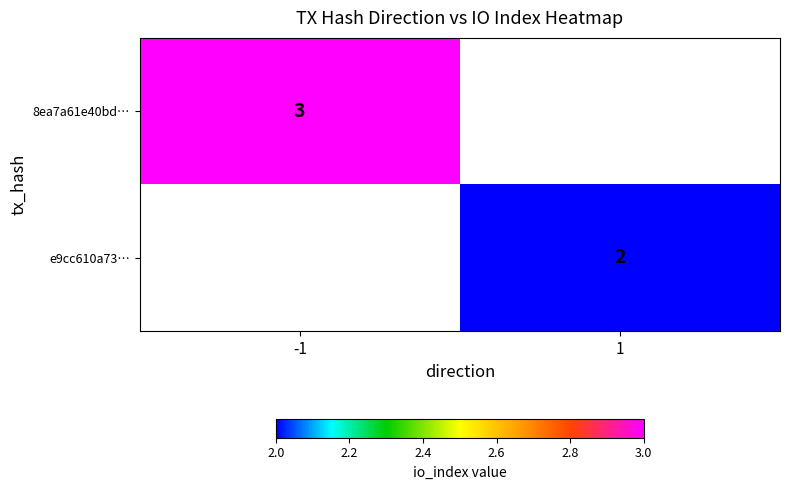

Which has a higher value, 1 or -1?

-1